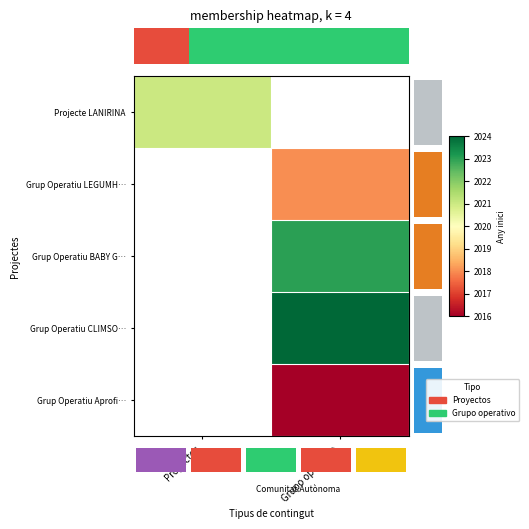

Between Proyectos and Grupo operativo, which is larger?

Grupo operativo